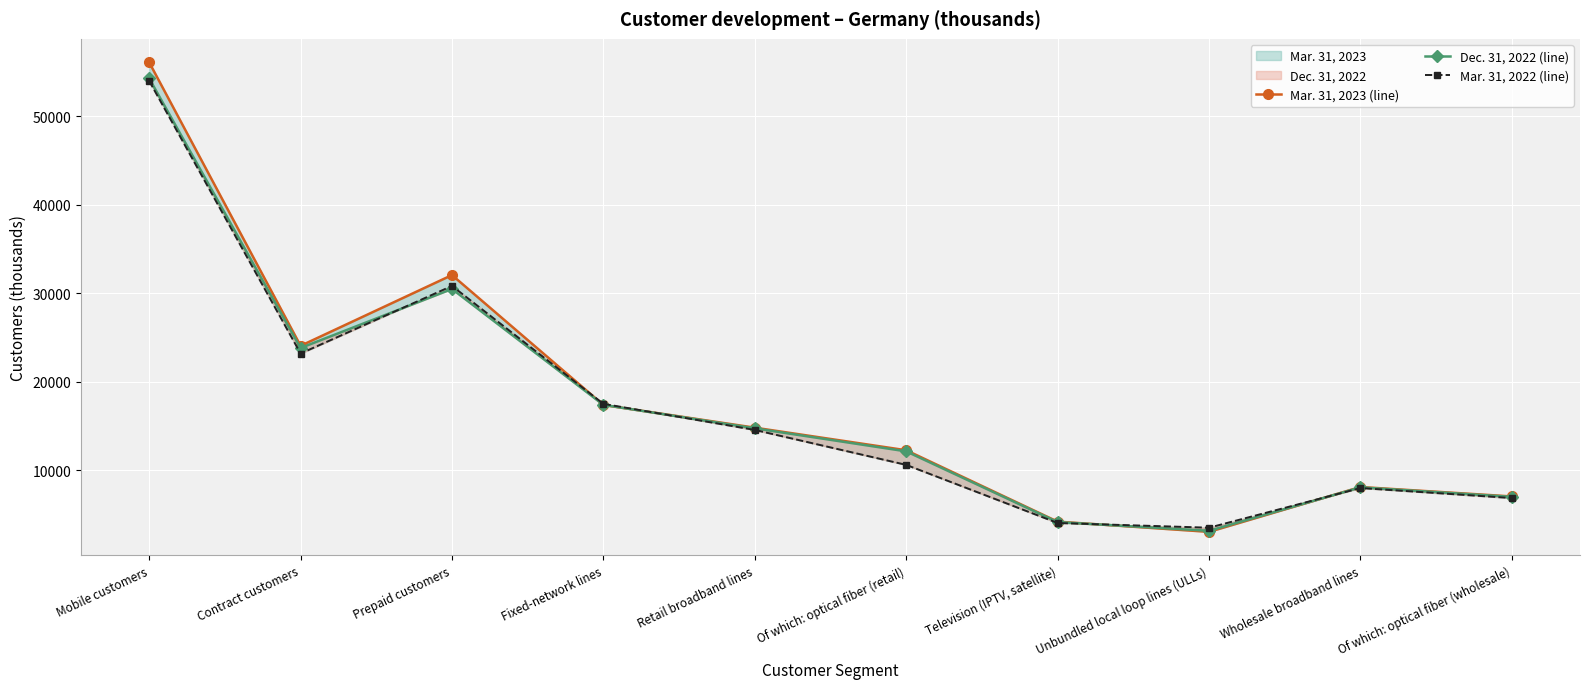

What position from the left is Retail broadband lines?

5